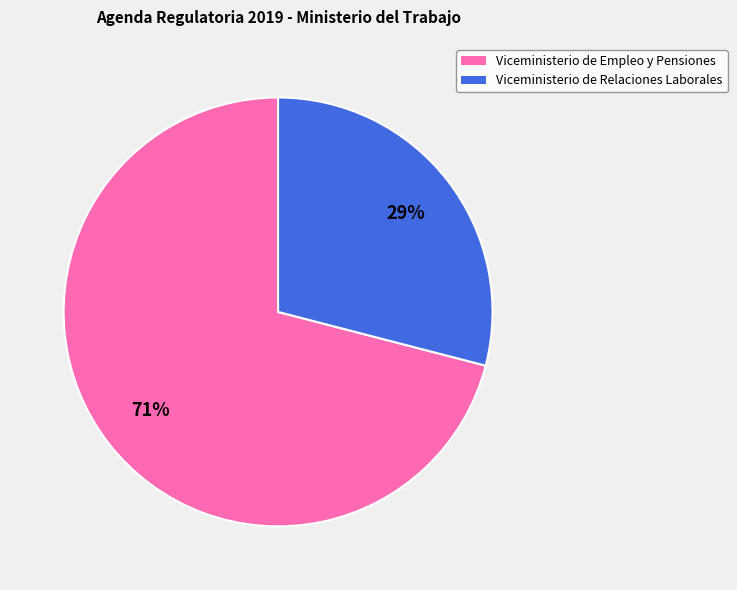

To the nearest percent, what portion does Viceministerio de Empleo y Pensiones represent?

71%